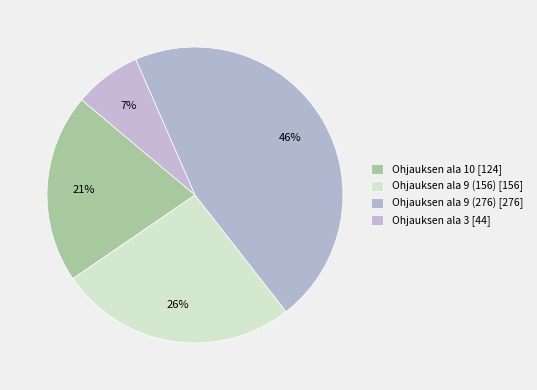

To the nearest percent, what percentage of the pie is Ohjauksen ala 9 (276)?

46%